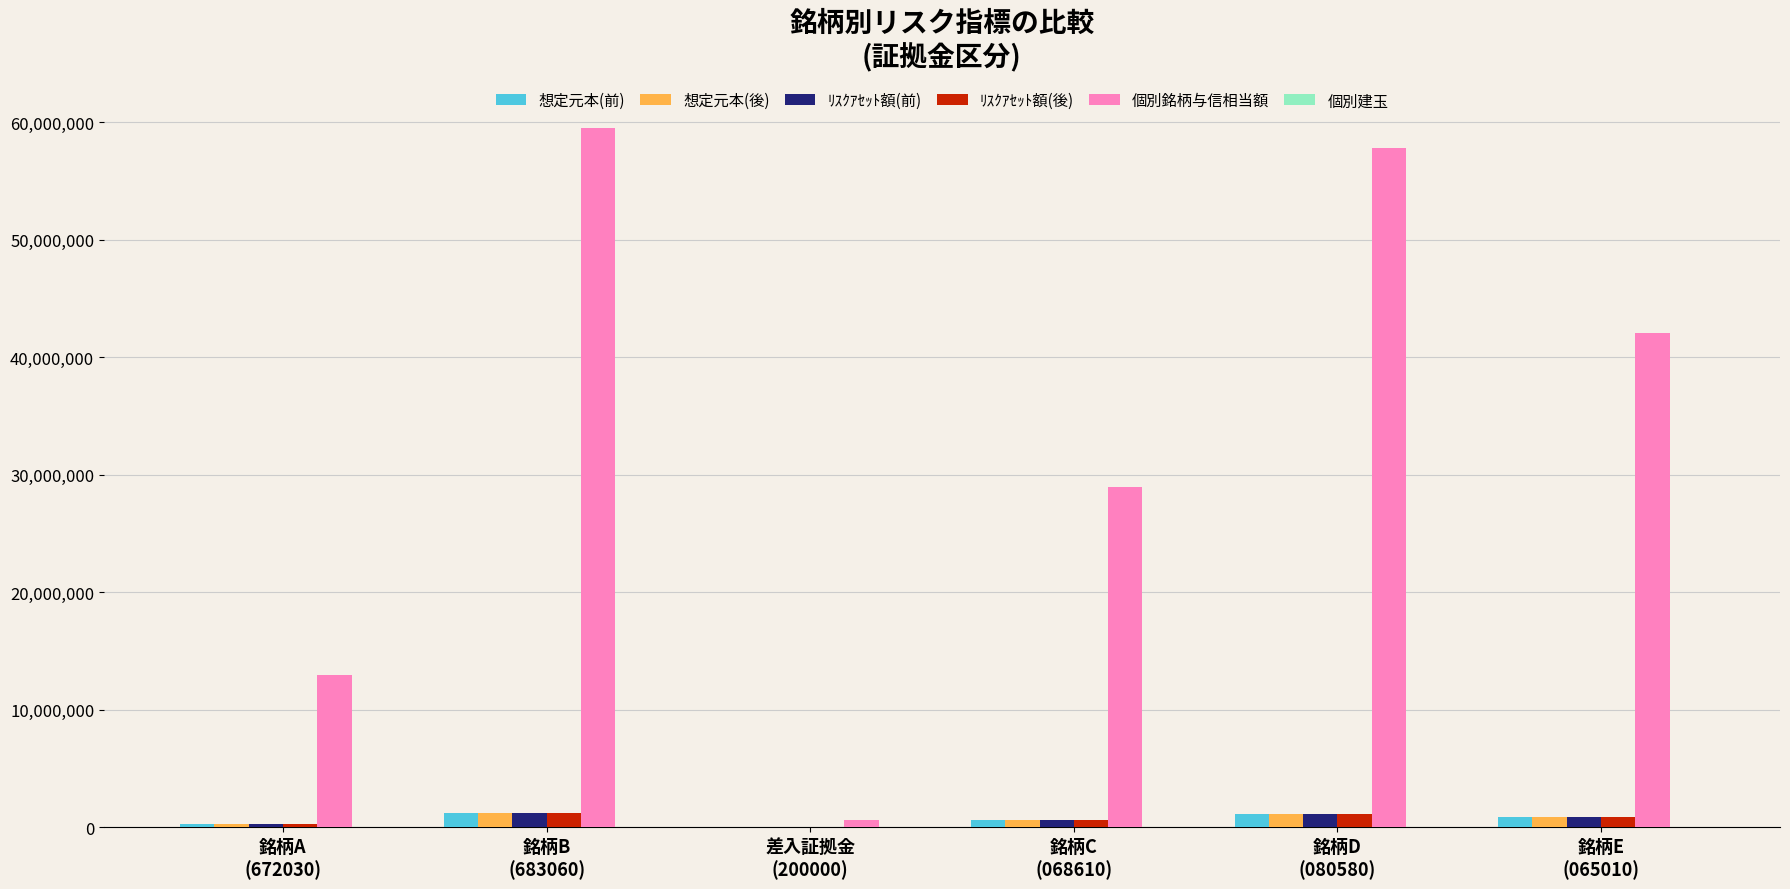

What is the maximum value shown in the chart?

59490000.0